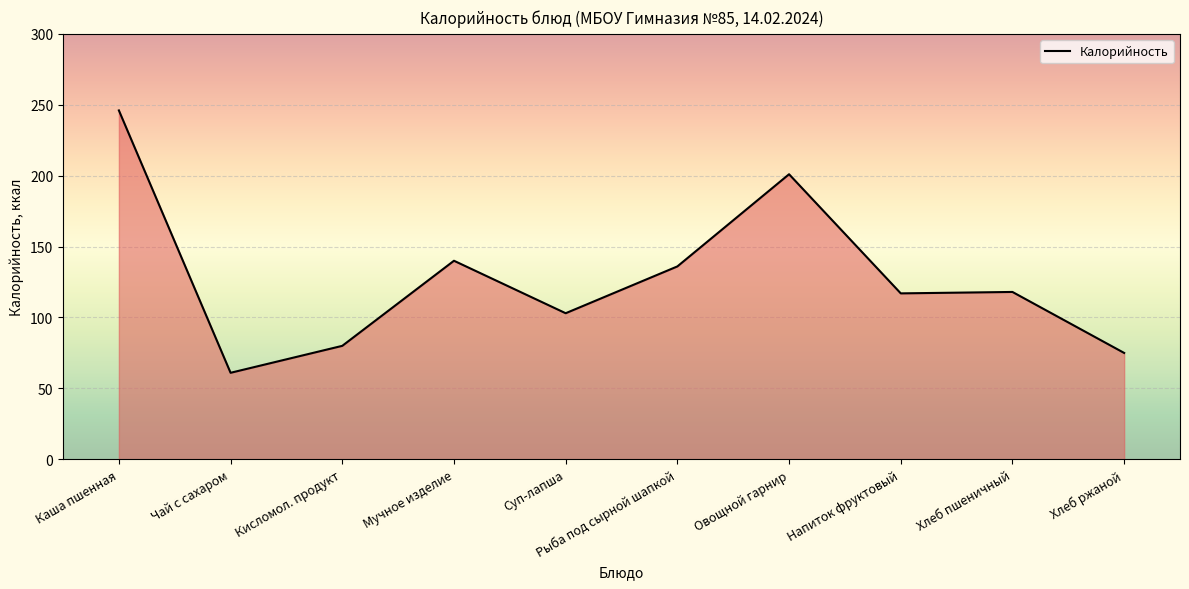

What position from the right is Овощной гарнир?

4